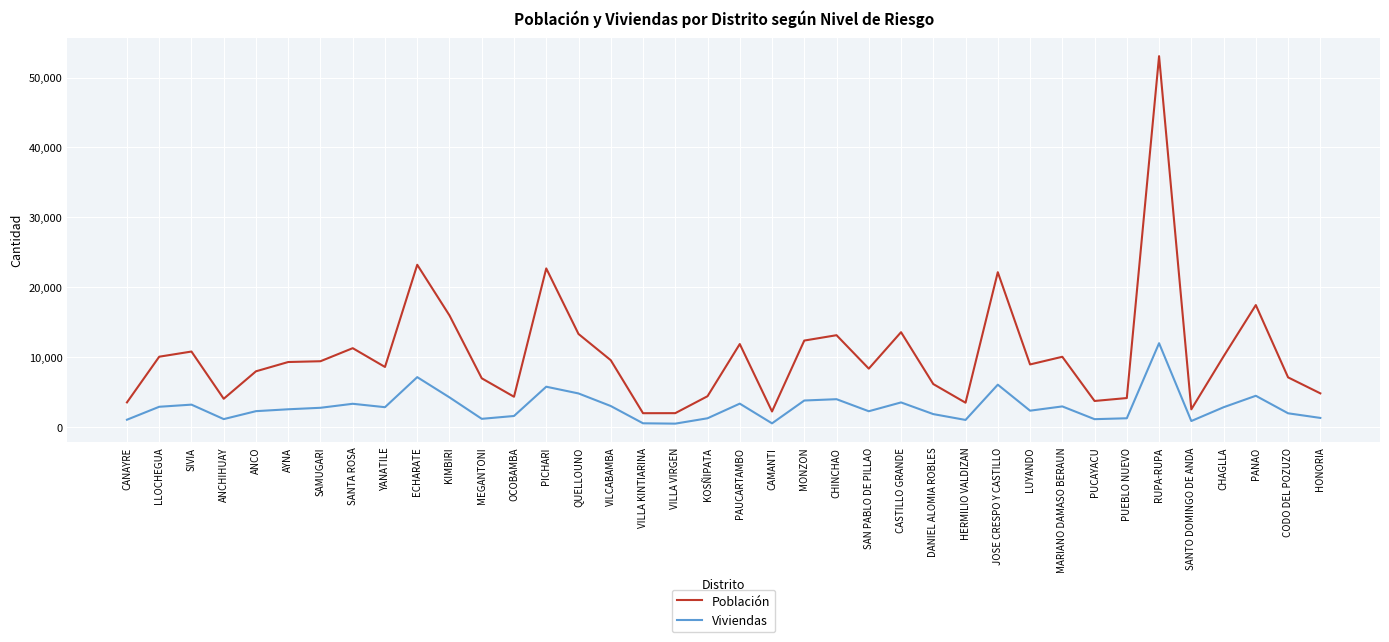

True or false: Población has more than 2 points higher than both neighbors.

True